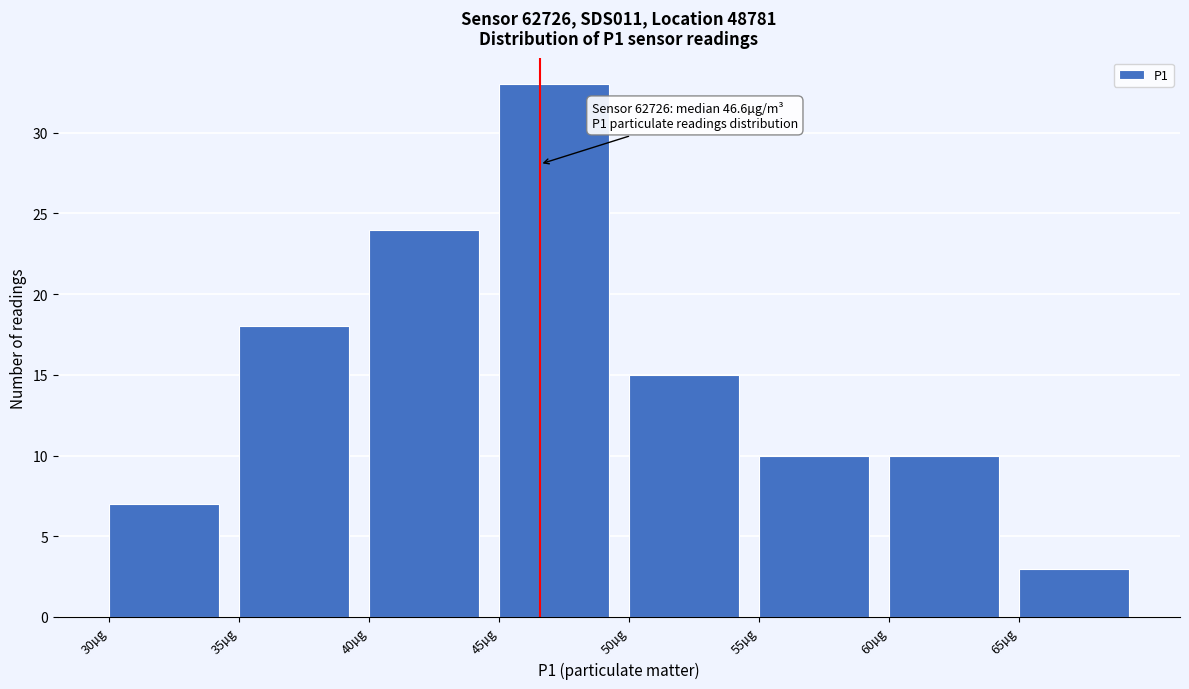

Which range on the x-axis has the tallest bar?

45 to 50